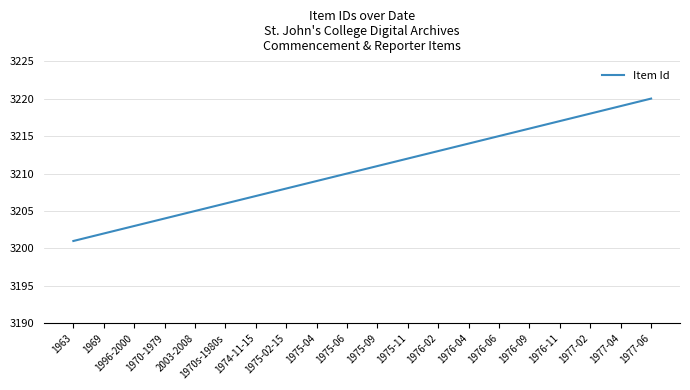

Is this an area chart (filled region under the line)?

No